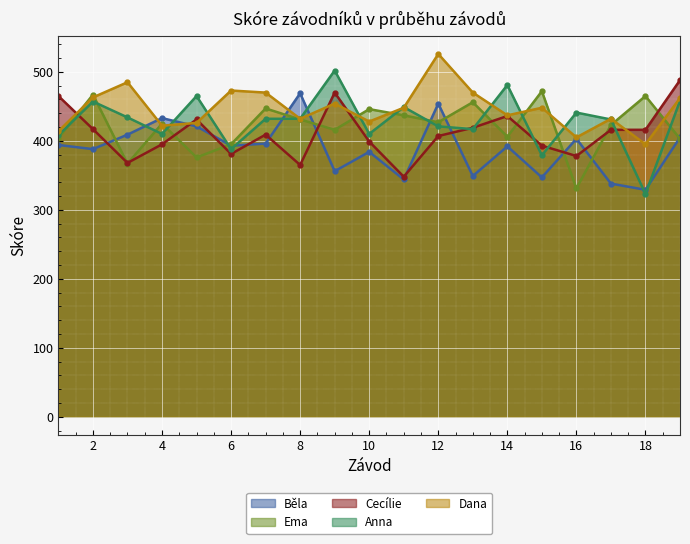

How many data points in Anna are above 432?

8